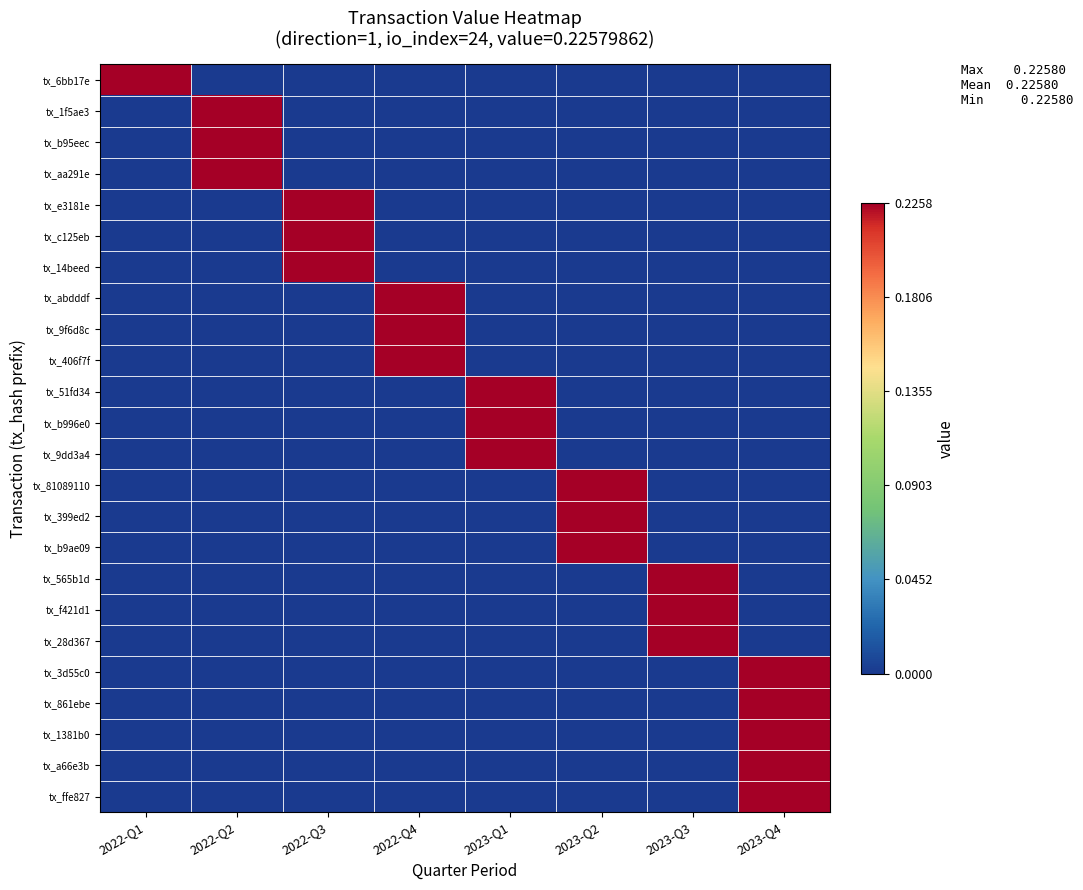

What is the greatest value displayed?

0.2